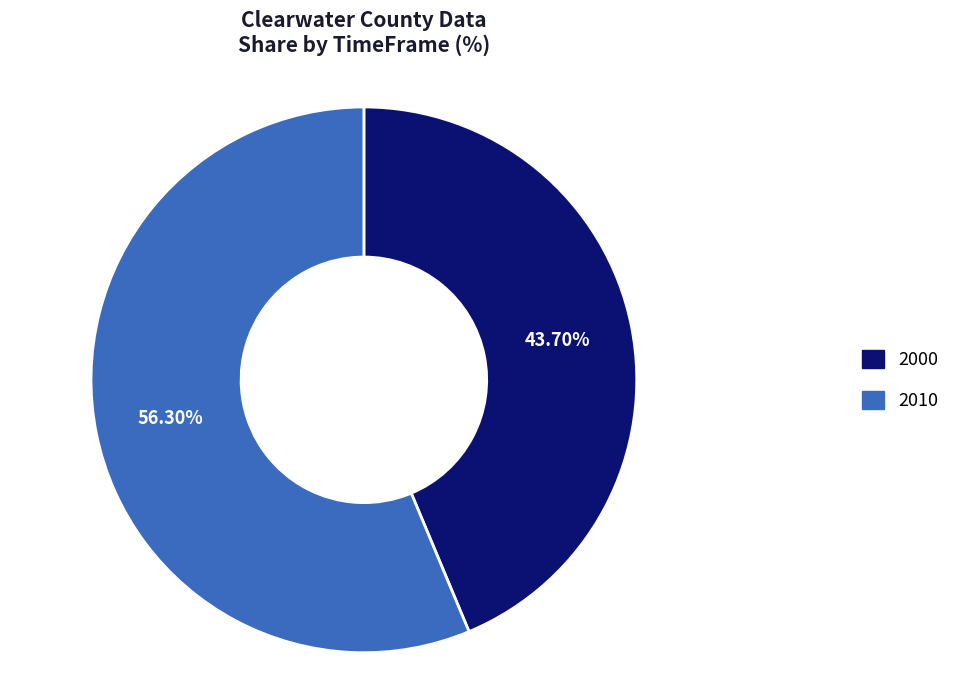

Is it true that 2010 is 64% of the pie?

False